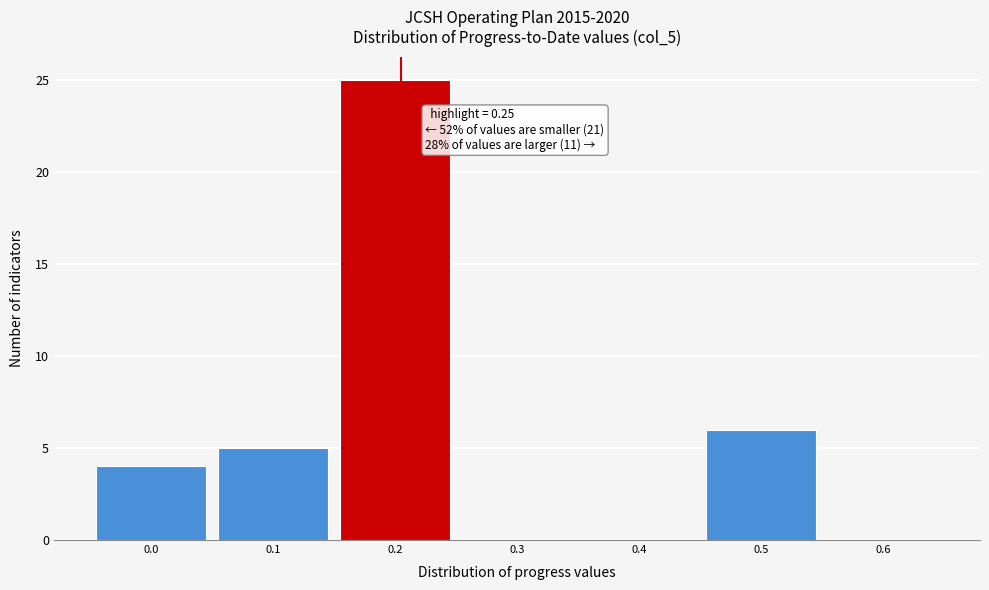

Reading left to right, list all the values displayed in this chart.

0.0=4	0.1=5	0.2=25	0.3=0	0.4=0	0.5=6	0.6=0